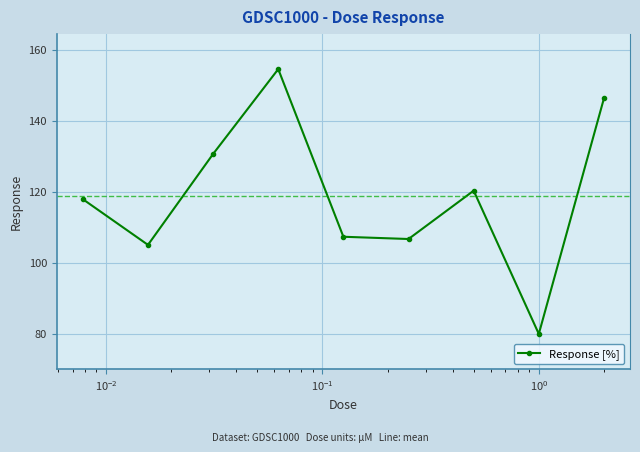

What is the value of the 4th point from the left?

154.5